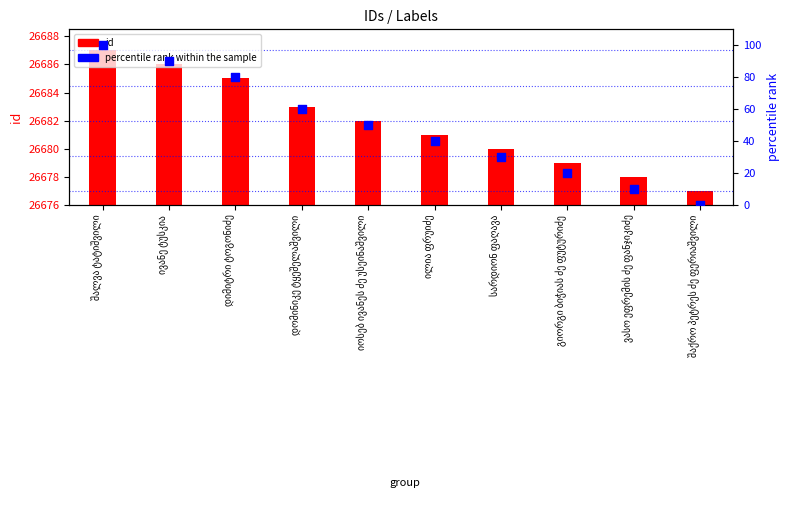

What are all the series names shown in the legend?

id, percentile rank within the sample